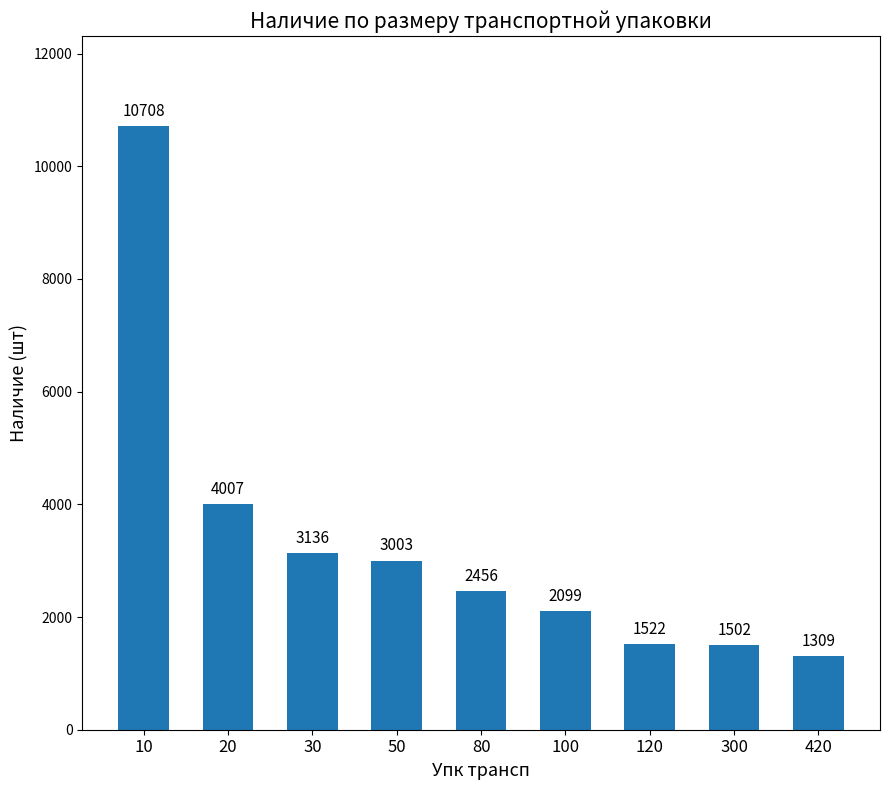

List the labels in order of value, largest first.

10, 20, 30, 50, 80, 100, 120, 300, 420